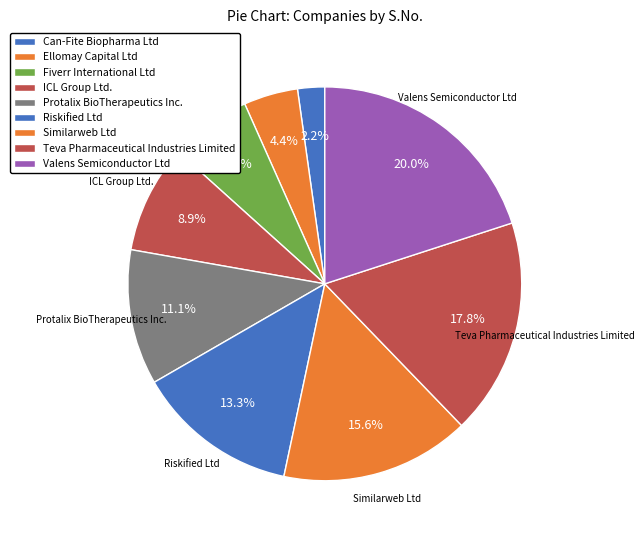

Between Ellomay Capital Ltd and Similarweb Ltd, which is larger?

Similarweb Ltd